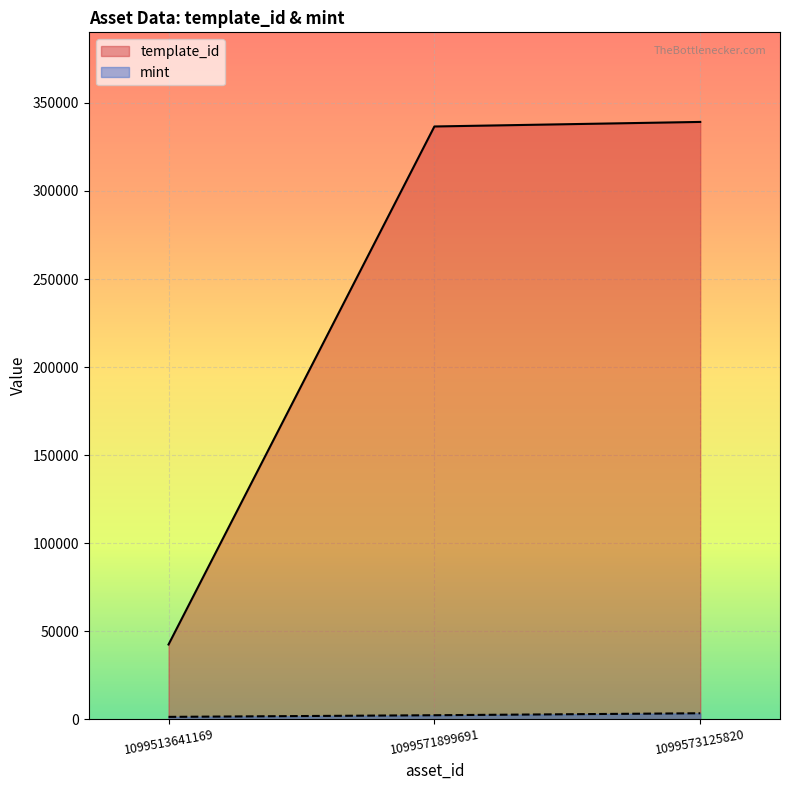

The value of mint at 1099573125820 is 3364. True or false?

True